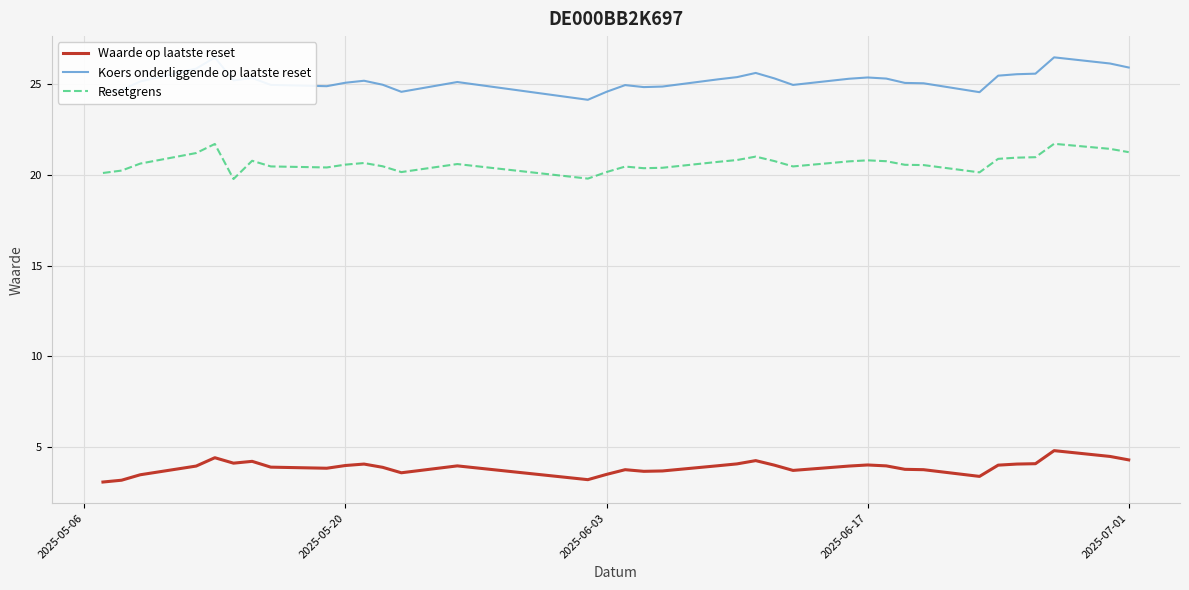

Which series has the largest total across all categories?

Koers onderliggende op laatste reset